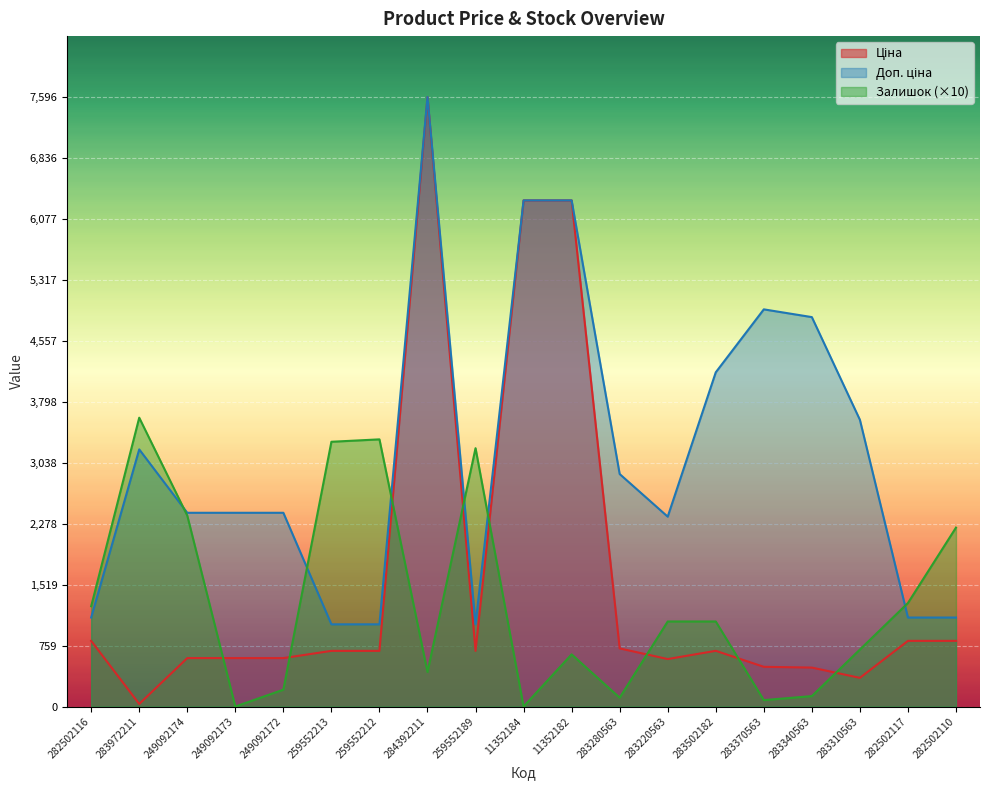

True or false: Ціна and Доп. ціна cross at least once.

False